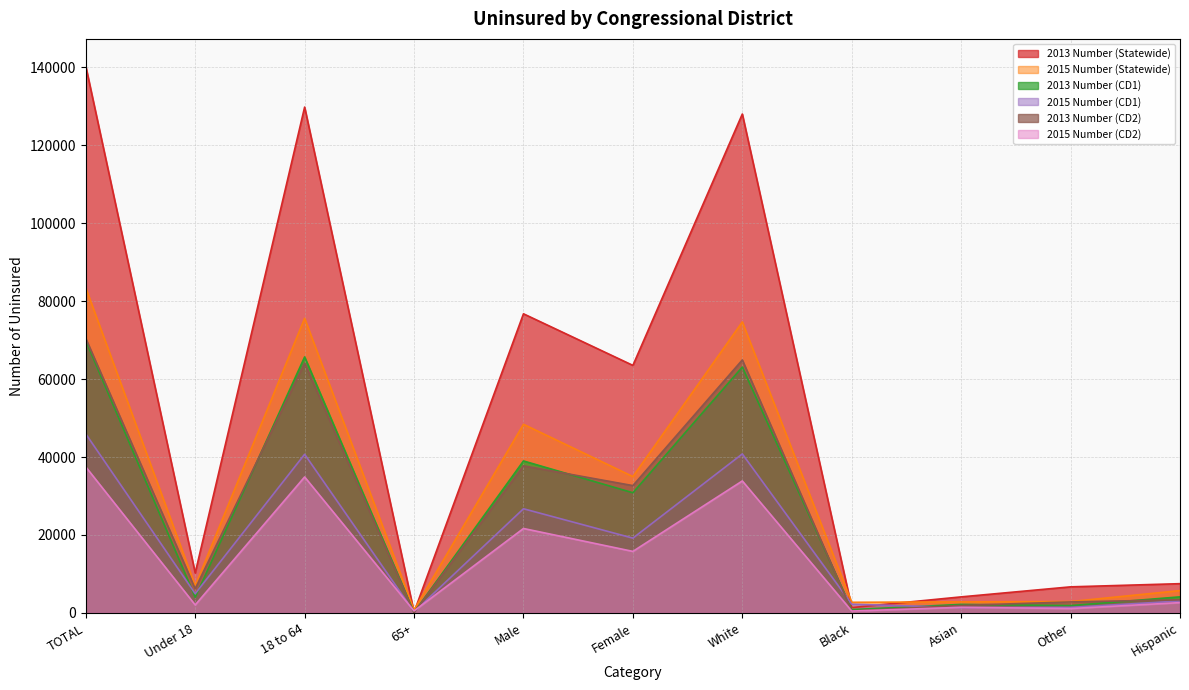

Where is 2013 Number (CD2) nearest to the value 35251?

Male